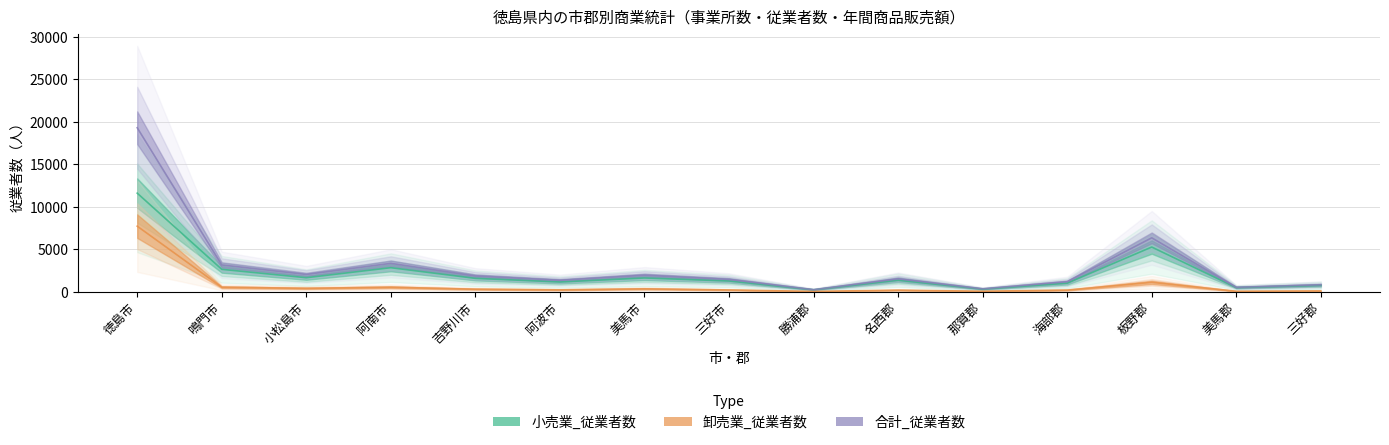

The value of 小売業_従業者数 at 板野郡 is 5238. True or false?

True